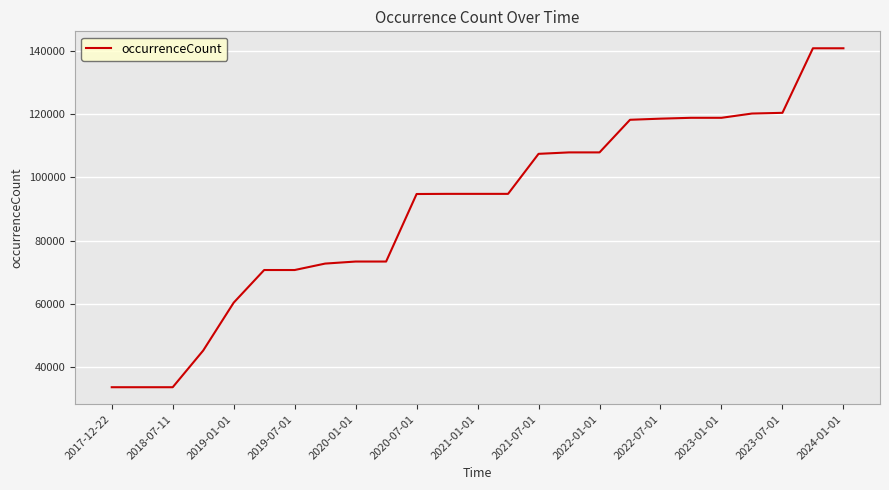

What is the difference between the maximum and minimum values?

106985